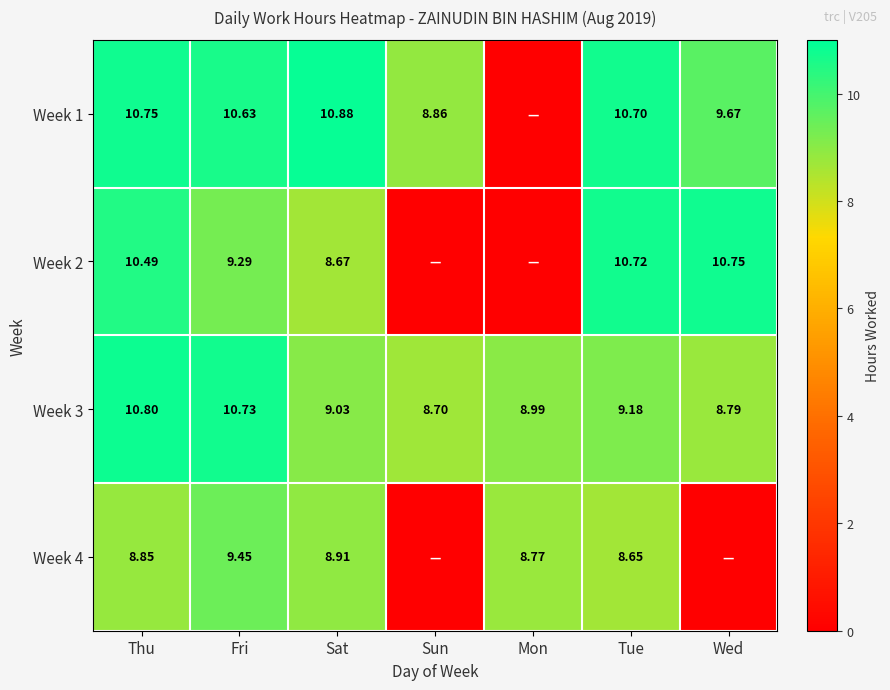

At which label is Week 3 closest to 9?

Mon